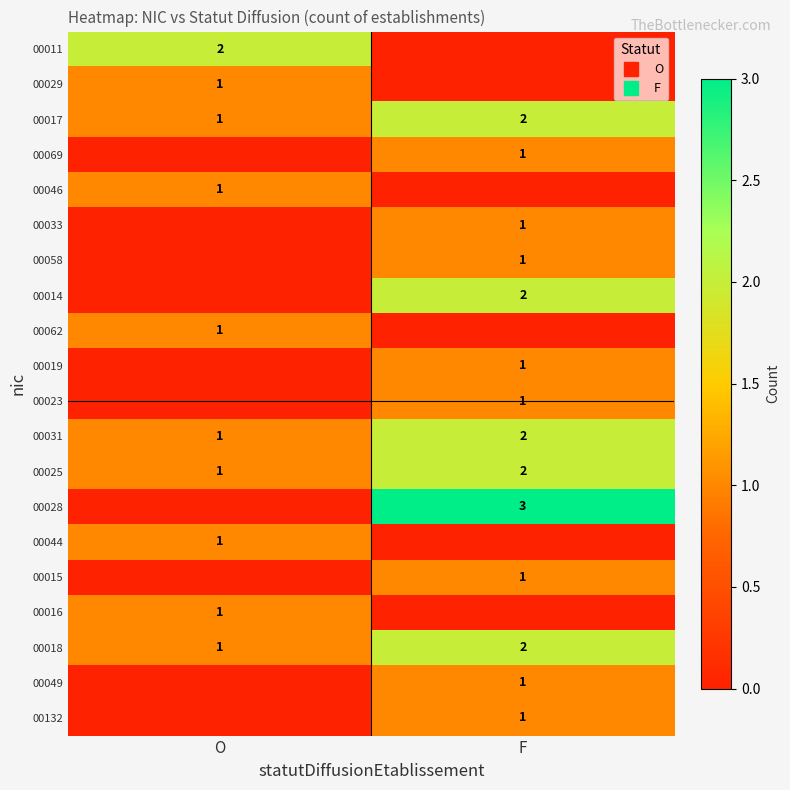

Rank the series at F from lowest to highest value.

00011, 00029, 00046, 00062, 00044, 00016, 00069, 00033, 00058, 00019, 00023, 00015, 00049, 00132, 00017, 00014, 00031, 00025, 00018, 00028